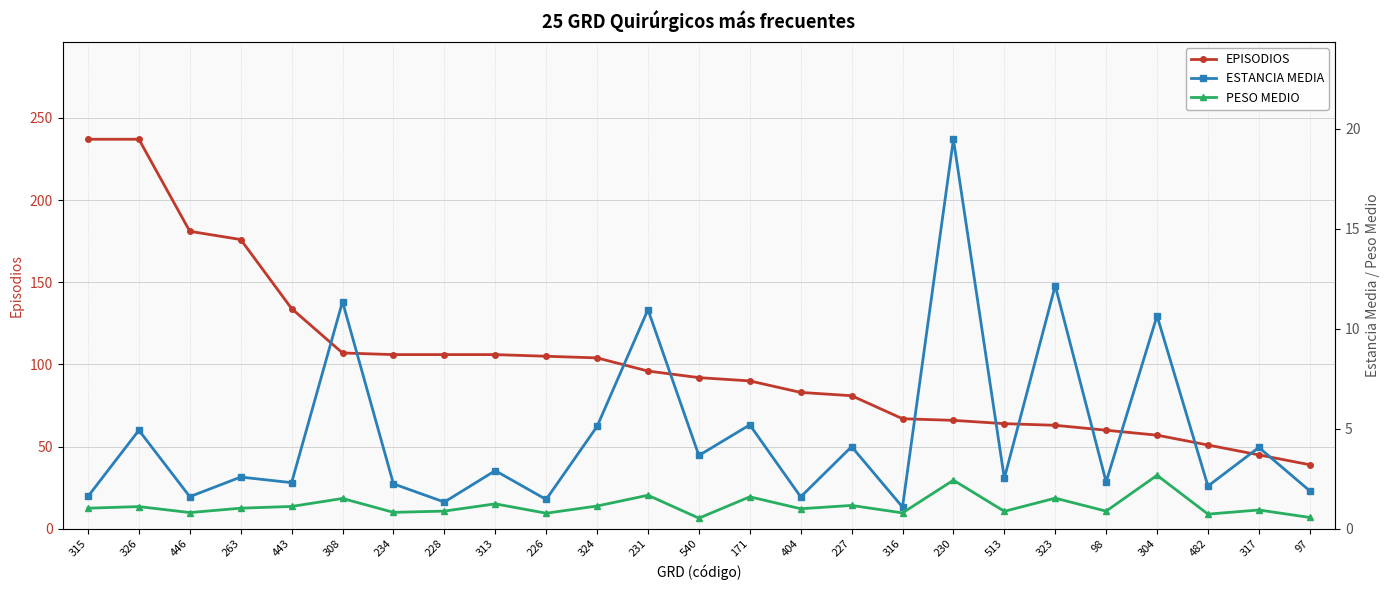

Is it true that ESTANCIA MEDIA equals 2.4 at 227?

False